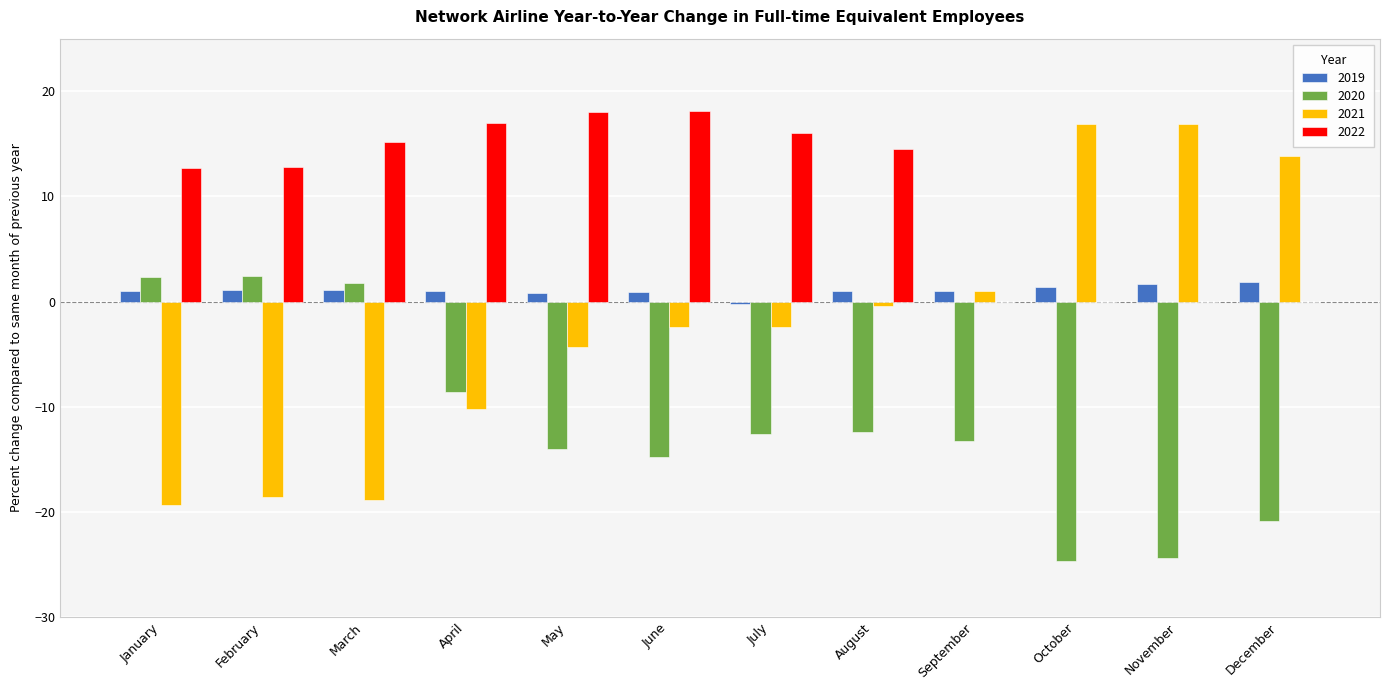

Which series has the largest total across all categories?

2022